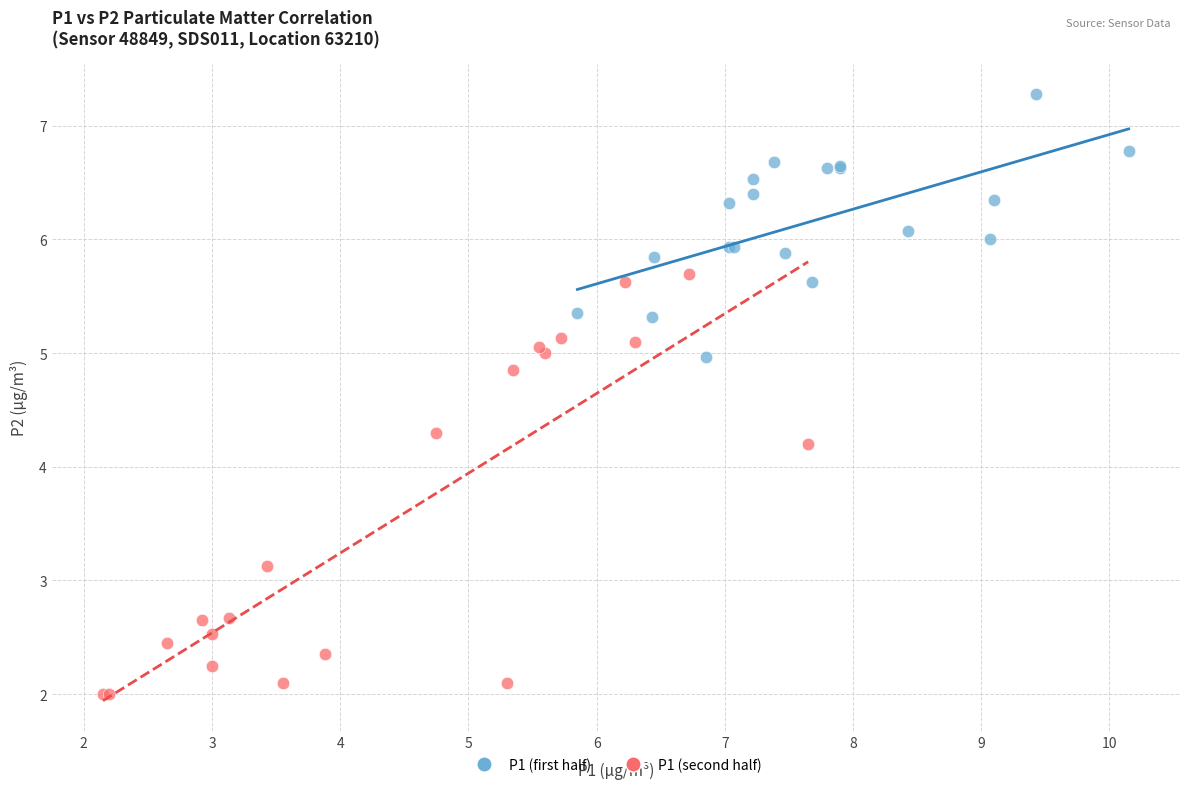

Which series has the largest Y range (max minus min)?

P1 (second half)